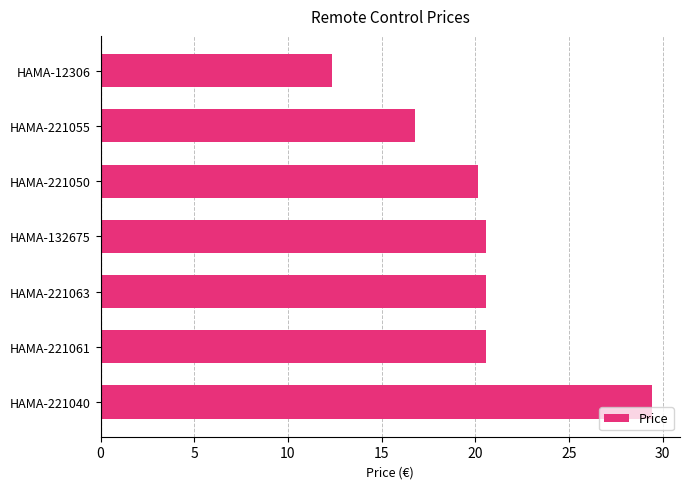

How many bars are there in total?

7